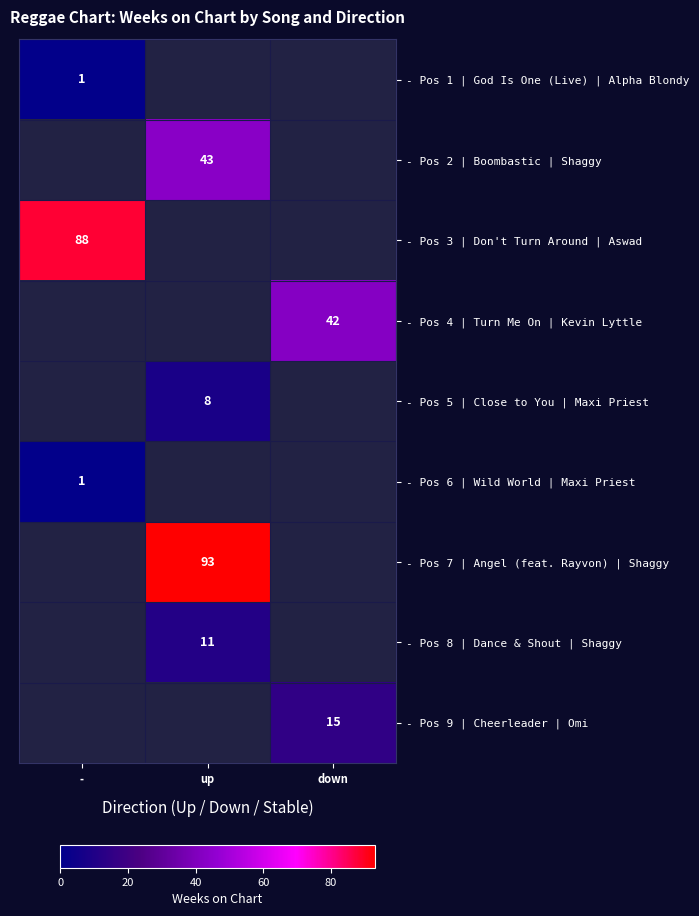

What is the greatest value displayed?

93.0